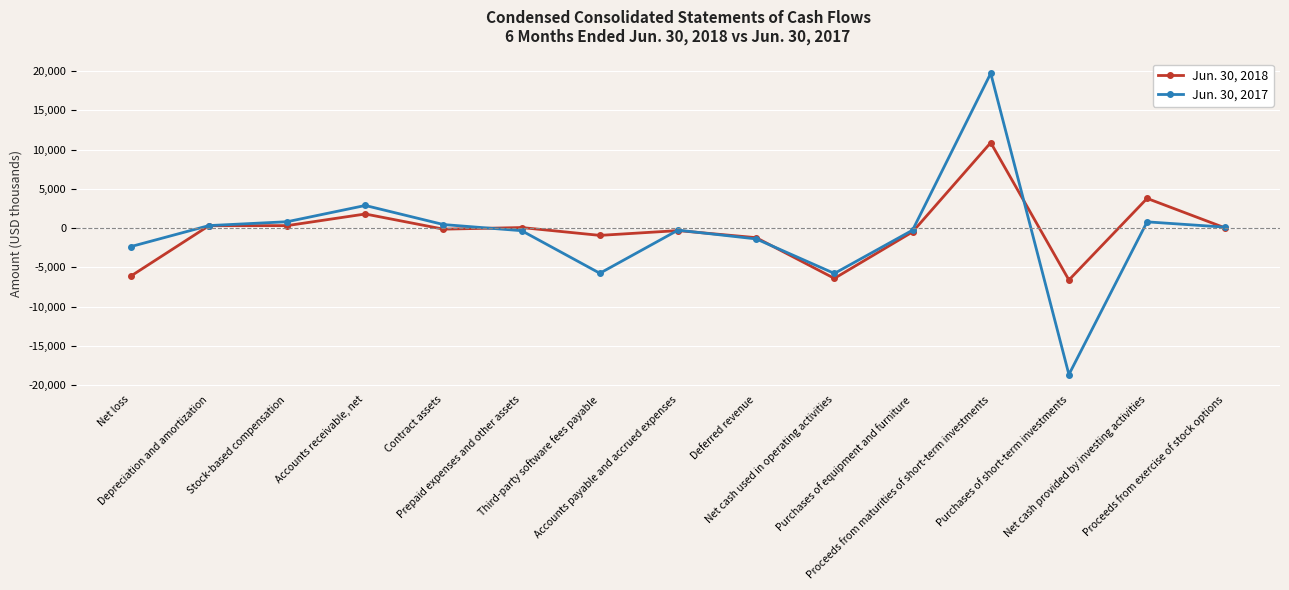

Which series changed the most between Prepaid expenses and other assets and Proceeds from maturities of short-term investments?

Jun. 30, 2017